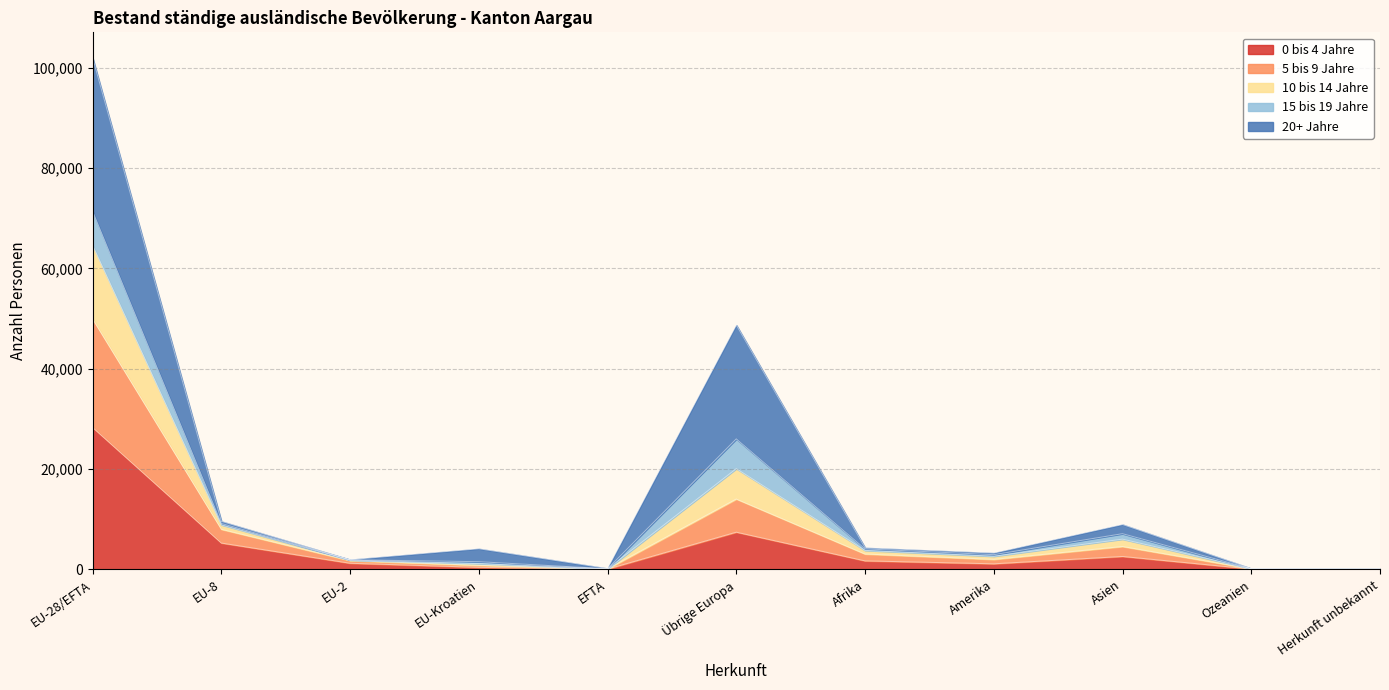

Which category has the highest value across all series?

EU-28/EFTA